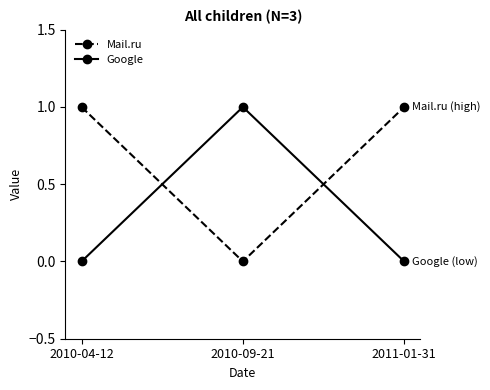

Rank the series at 2010-09-21 from highest to lowest value.

Google, Mail.ru